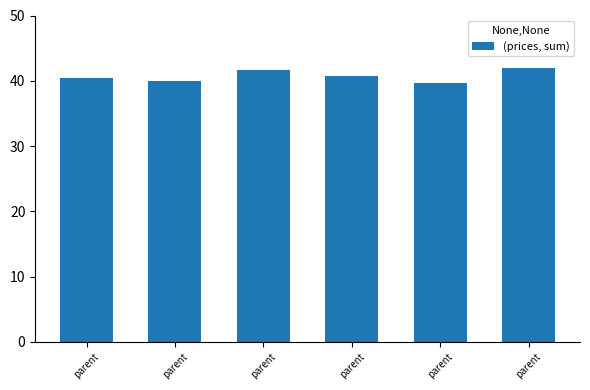

True or false: the data shows 41.7 at parent.

True